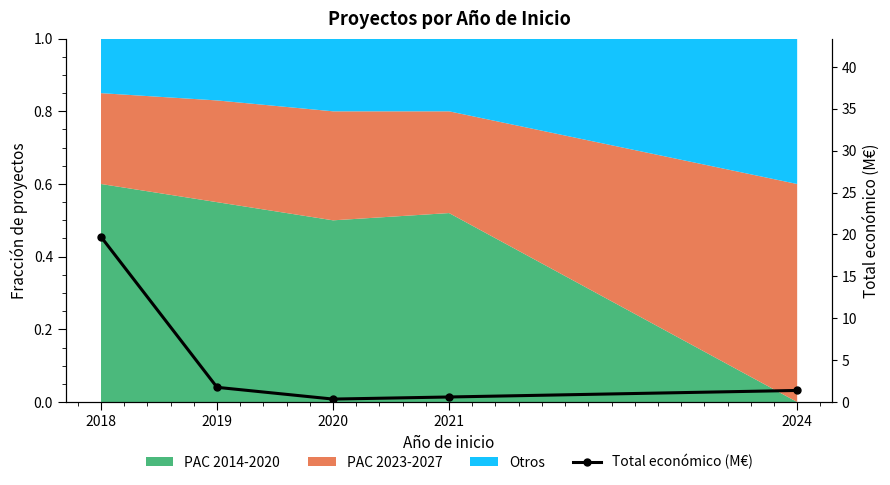

At which label does the data first exceed 1?

2018